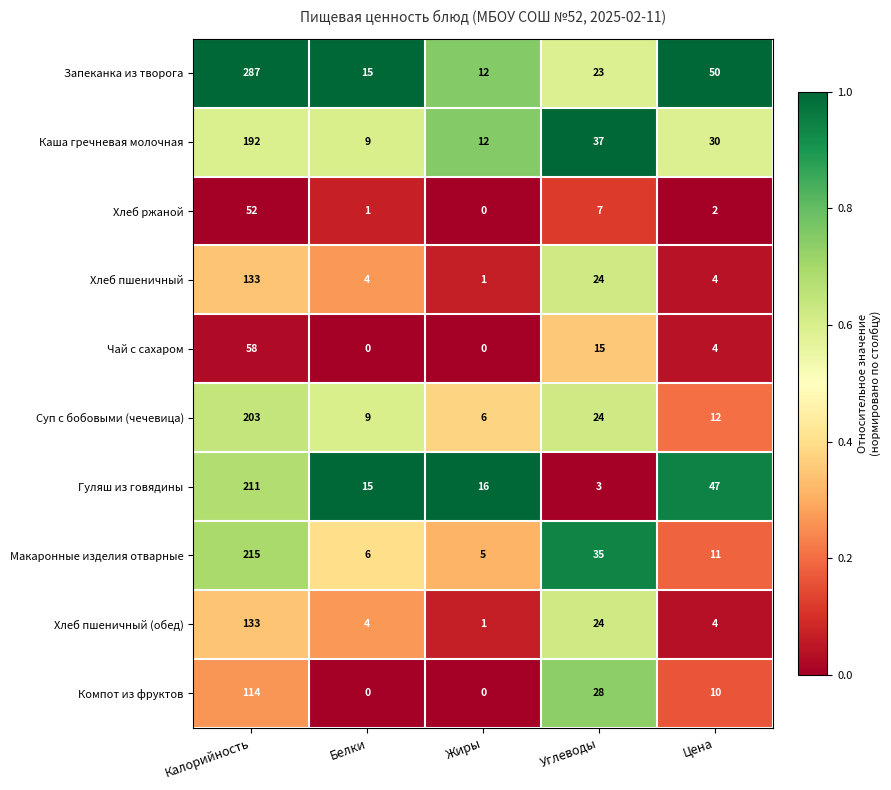

The value of Хлеб пшеничный at Цена is 2. True or false?

False